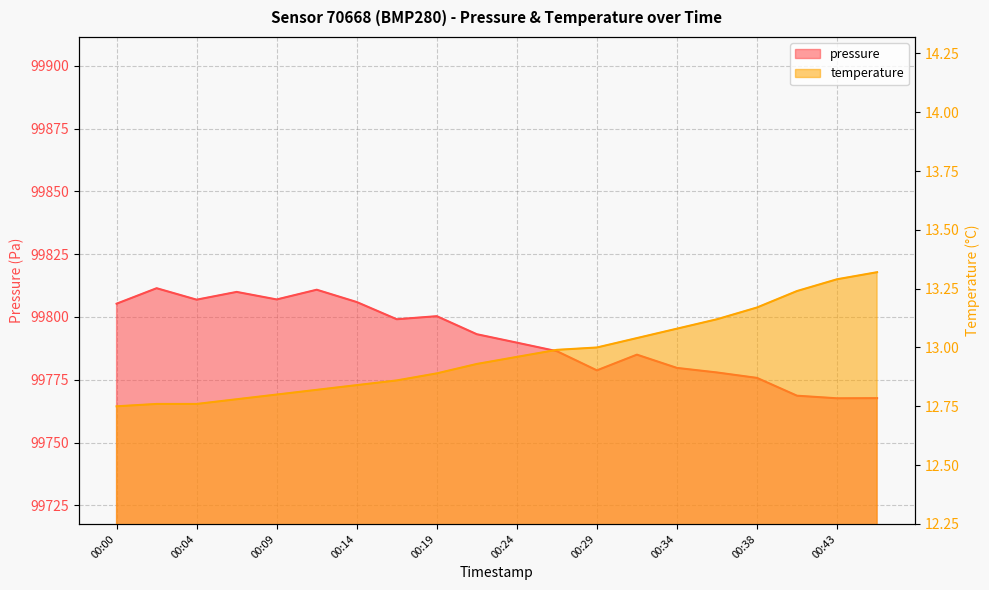

Which series has the widest spread of values?

pressure